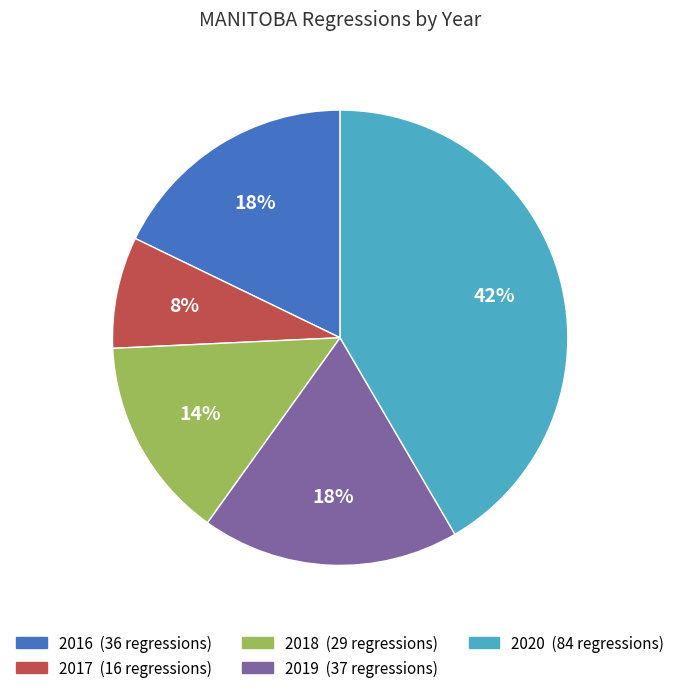

To the nearest percent, what is the average slice percentage?

20%